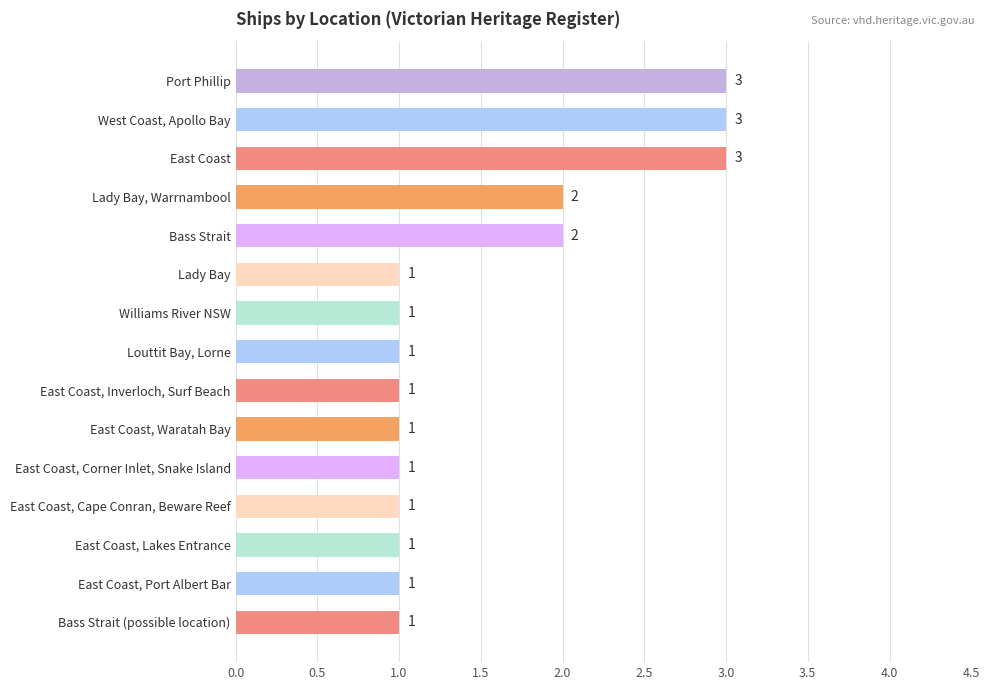

True or false: the data shows 2 at East Coast, Lakes Entrance.

False